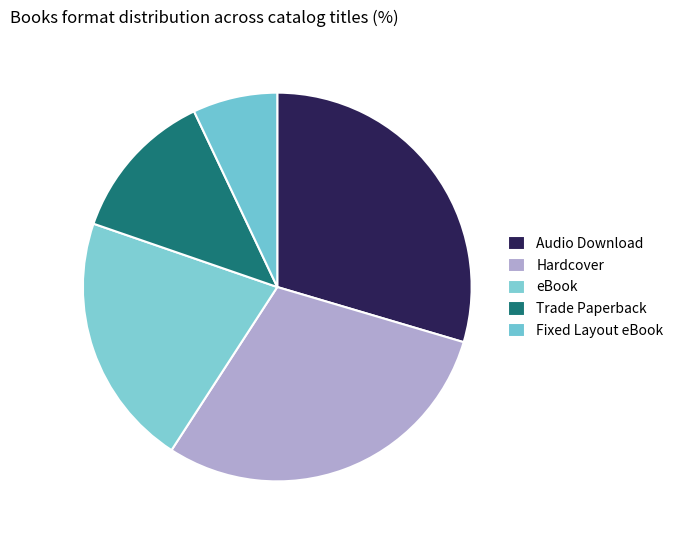

How many slices are in this pie chart?

5